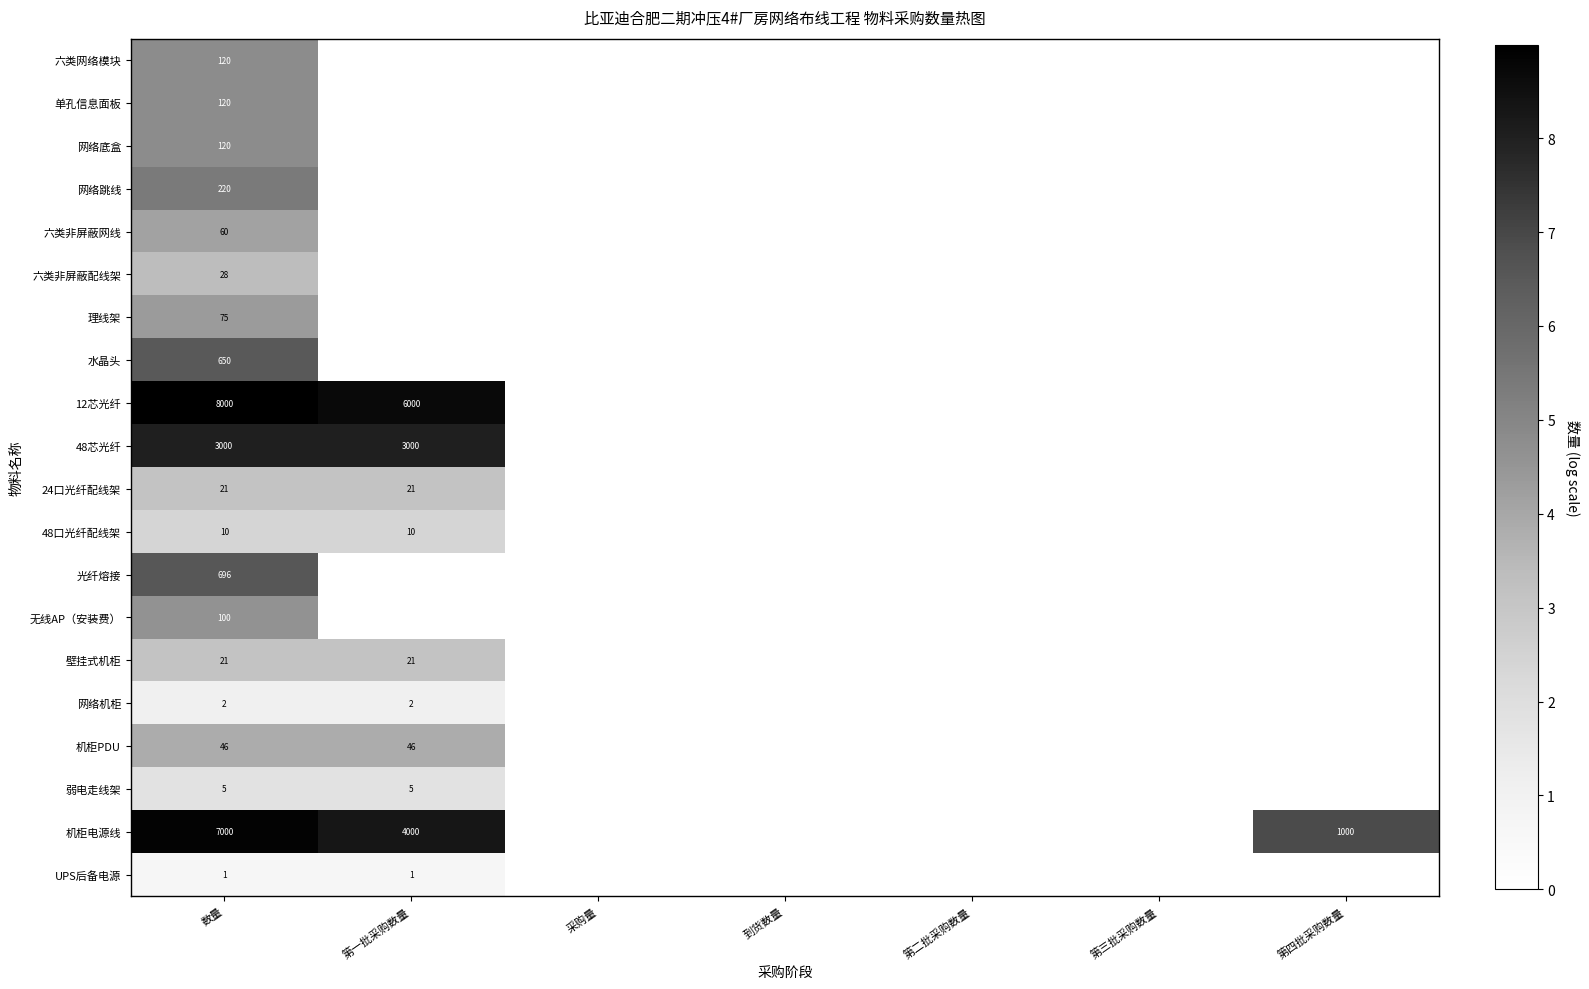

Count the number of categories in the chart.

7